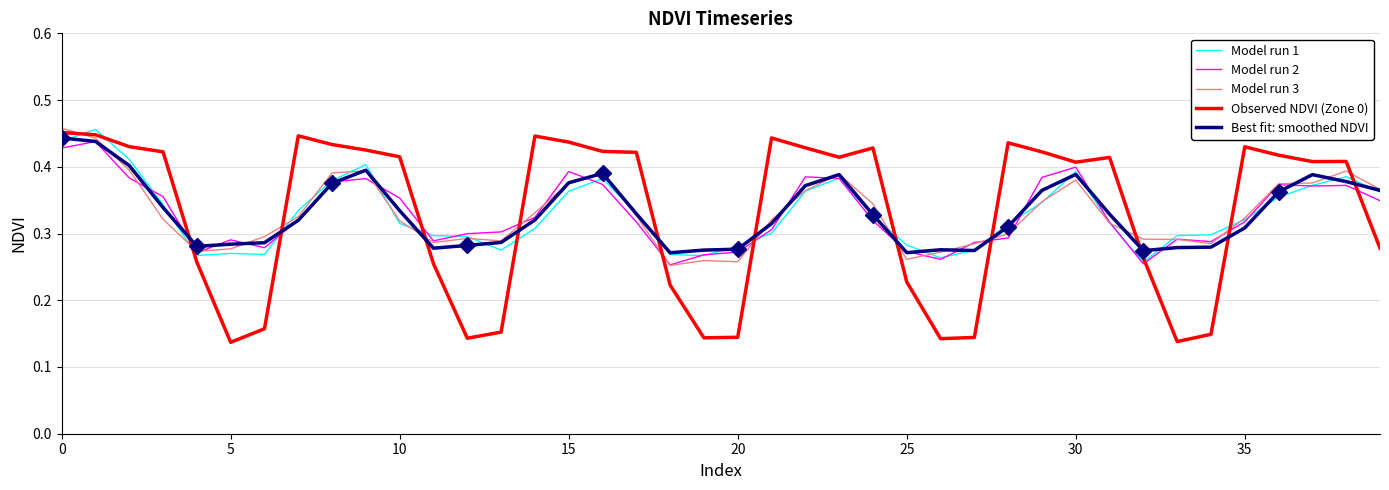

How many lines are shown in the chart?

5